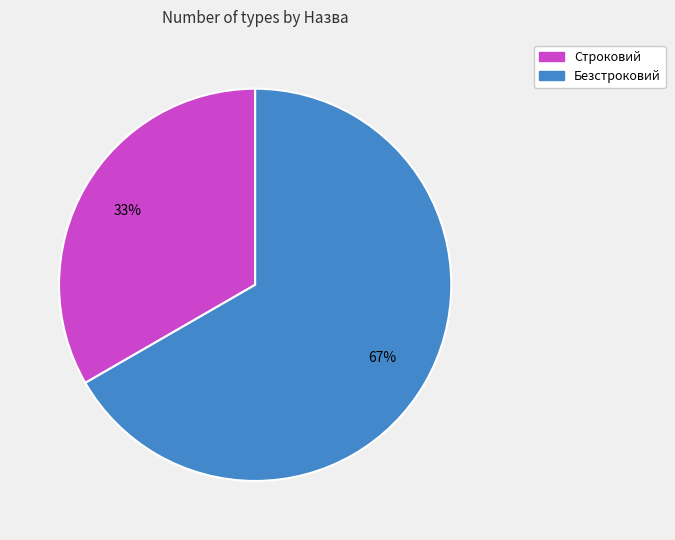

To the nearest percent, what is the average slice percentage?

50%